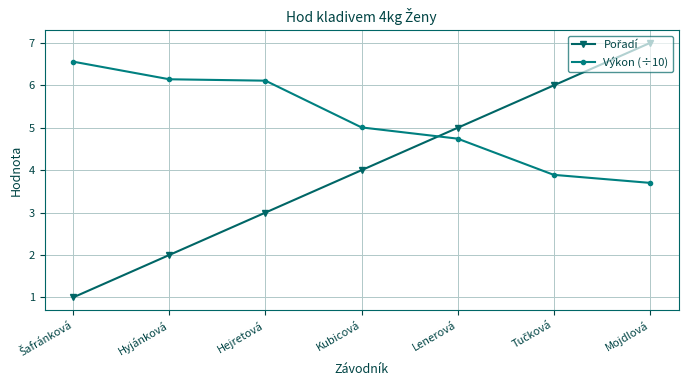

What is the minimum value shown in the chart?

1.0